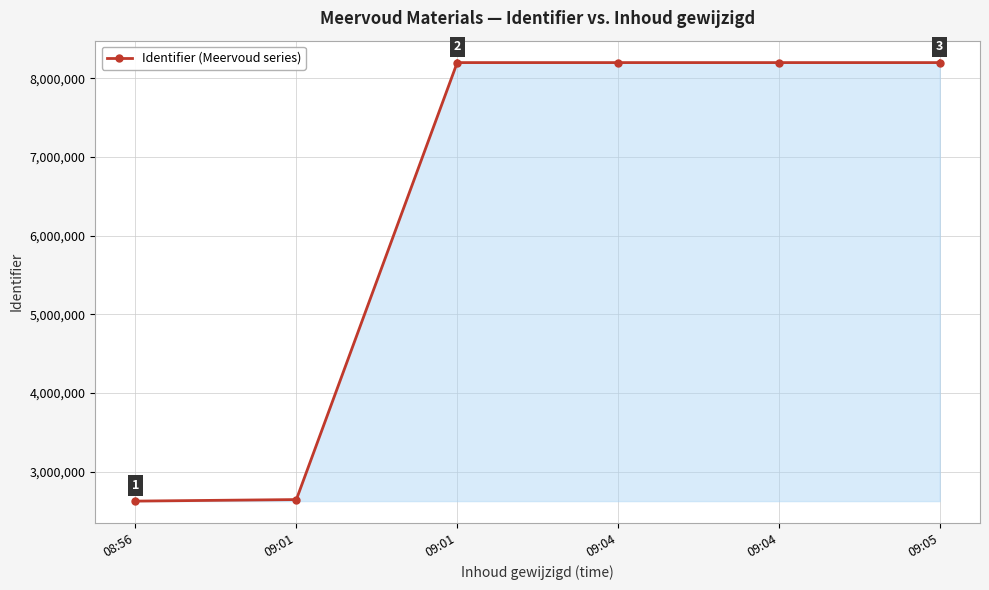

True or false: the data shows 14596856 at 09:04.

False